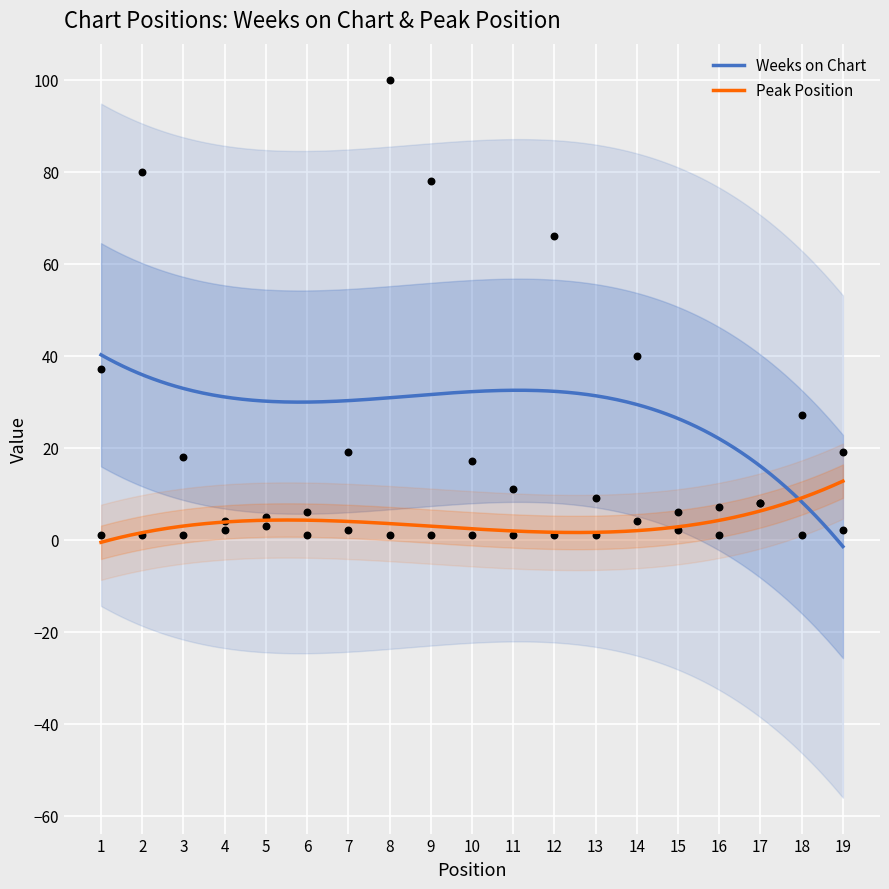

At which category is the sum across all series the highest?

8